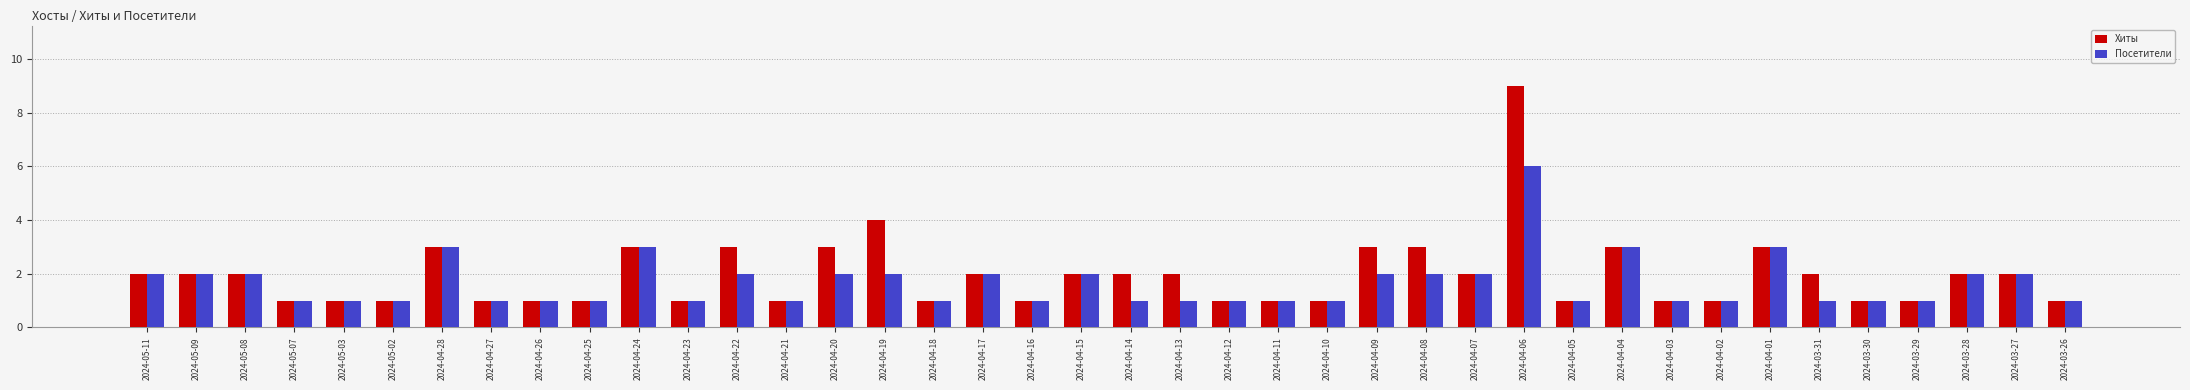

Are the bars grouped side by side (vs. stacked)?

Yes